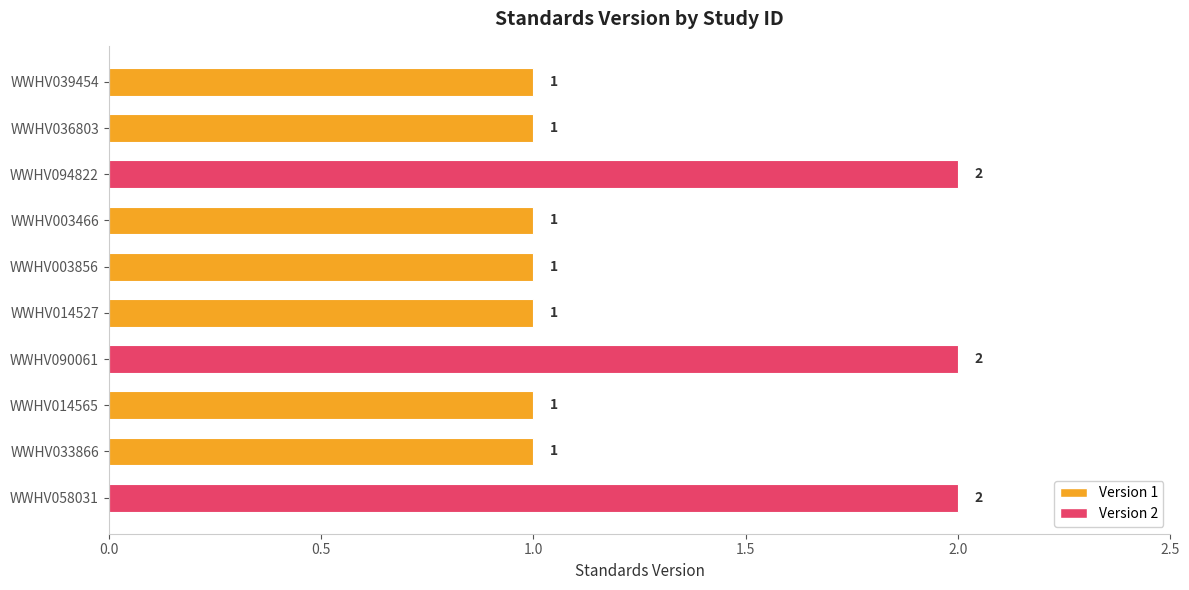

What is the average value?

1